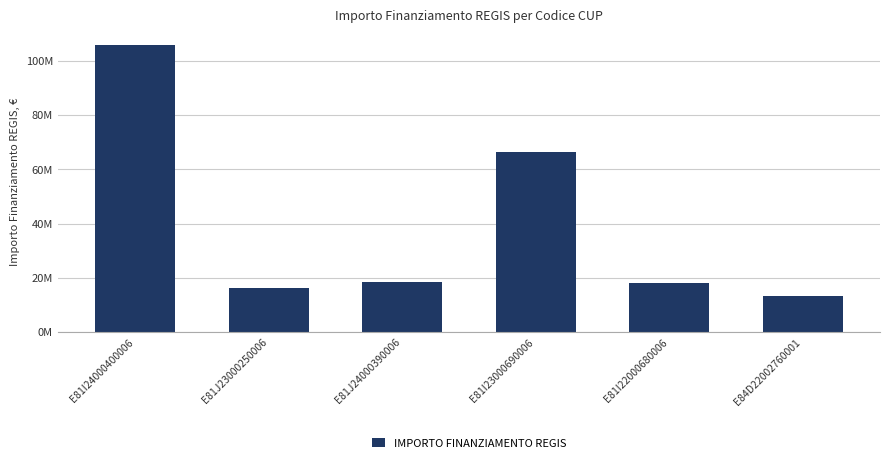

List the labels in order of value, smallest first.

E84D22002760001, E81J23000250006, E81I22000680006, E81J24000390006, E81I23000690006, E81I24000400006